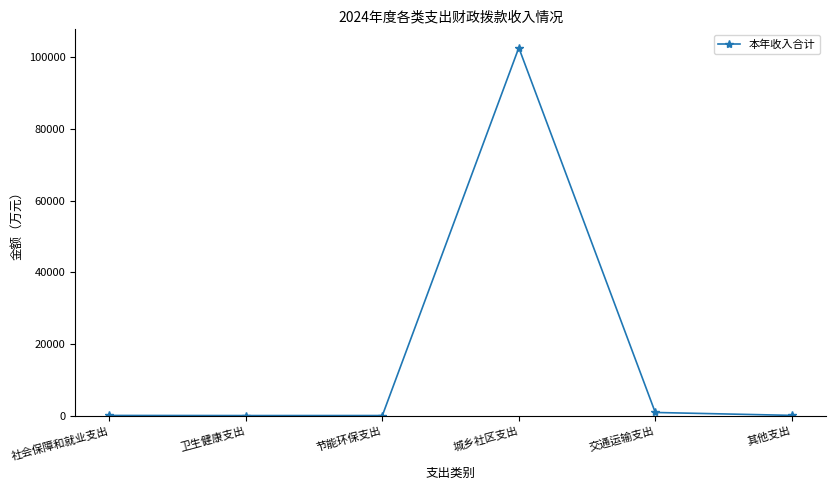

At which category does the chart reach its peak across all series?

城乡社区支出